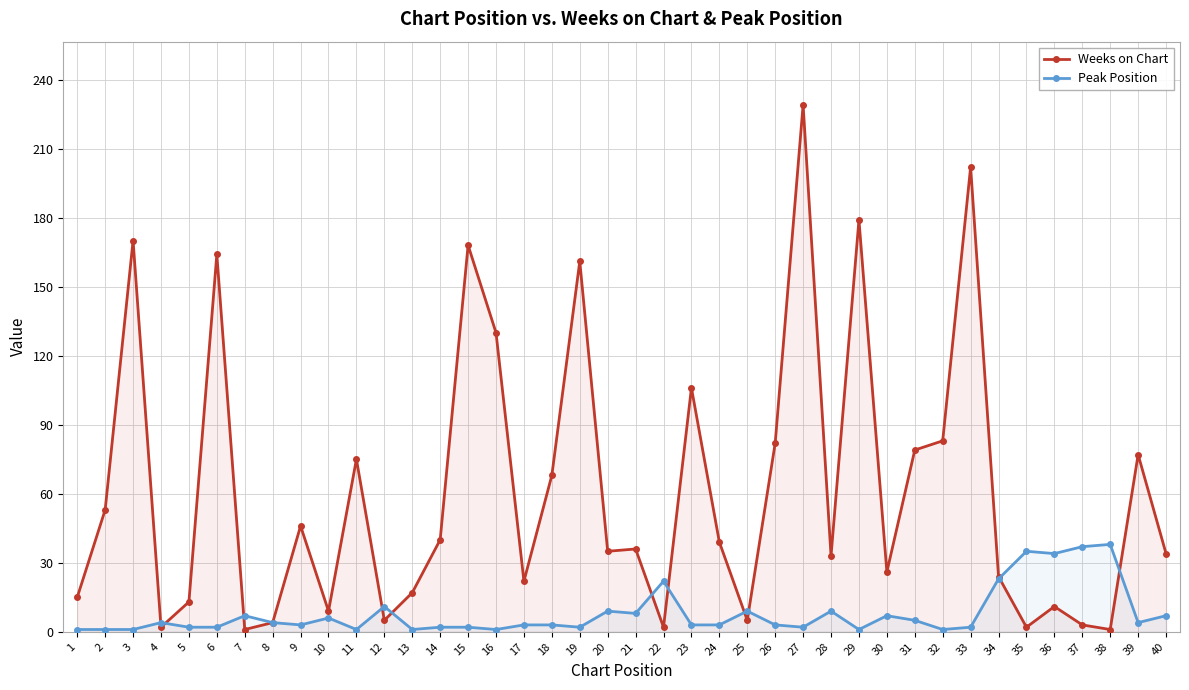

How many data points in Peak Position are less than 3?

15